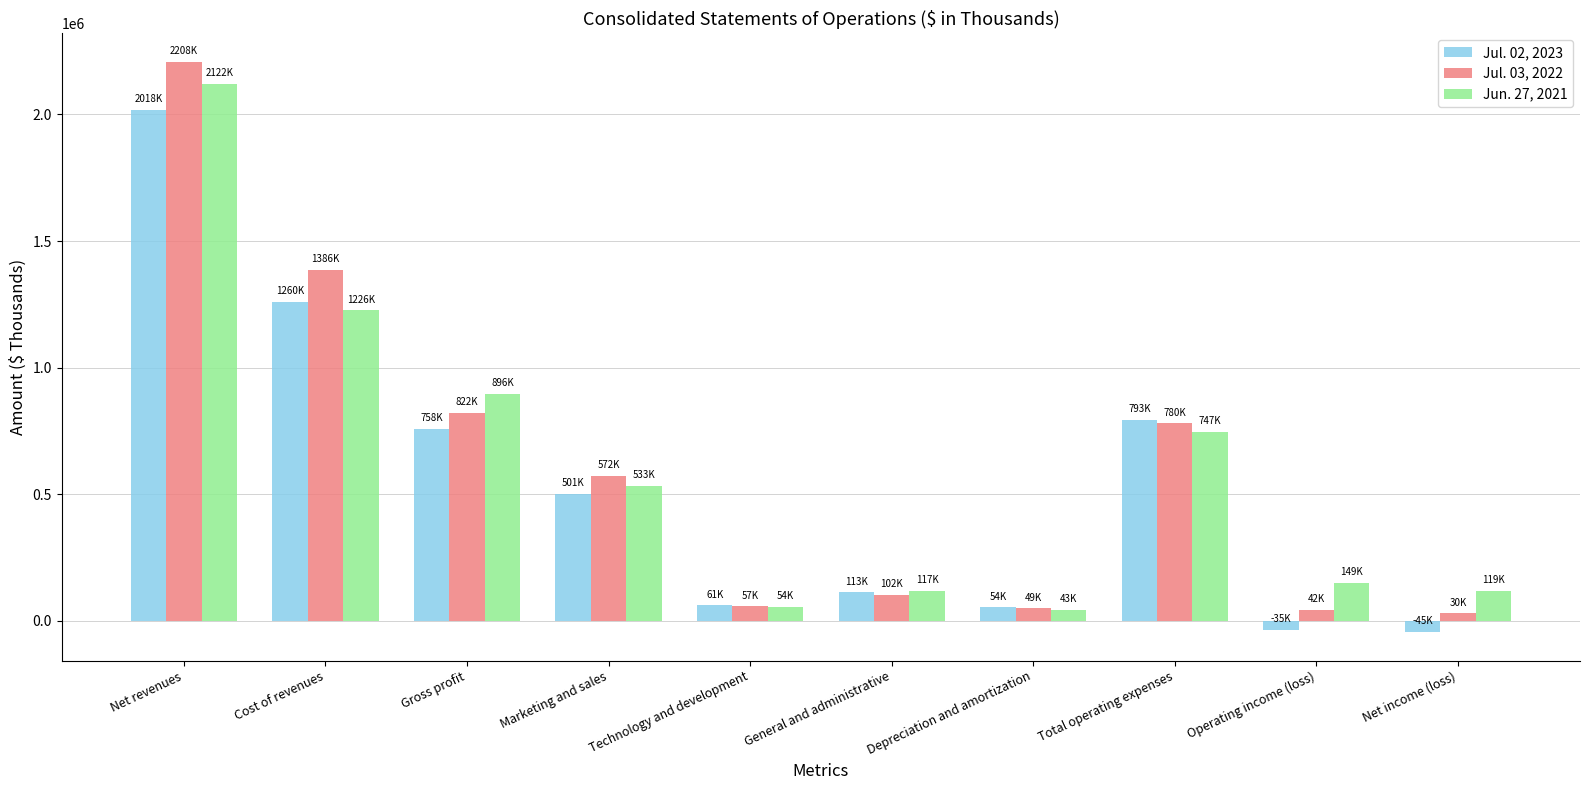

What is the maximum value shown in the chart?

2207885